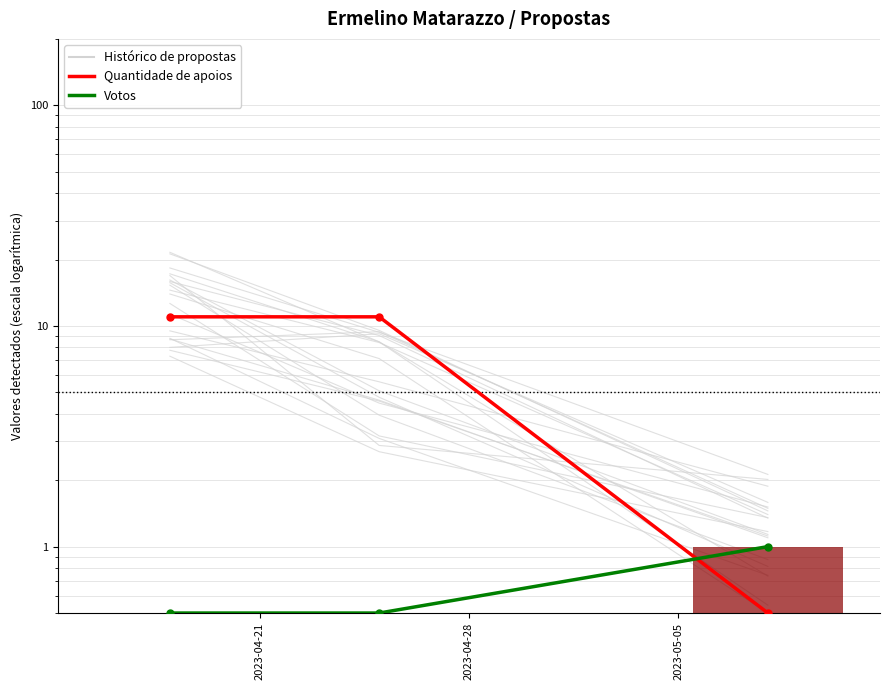

What is the sum of the Quantidade de apoios values at 2023-04-28 and 2023-05-05?

11.5